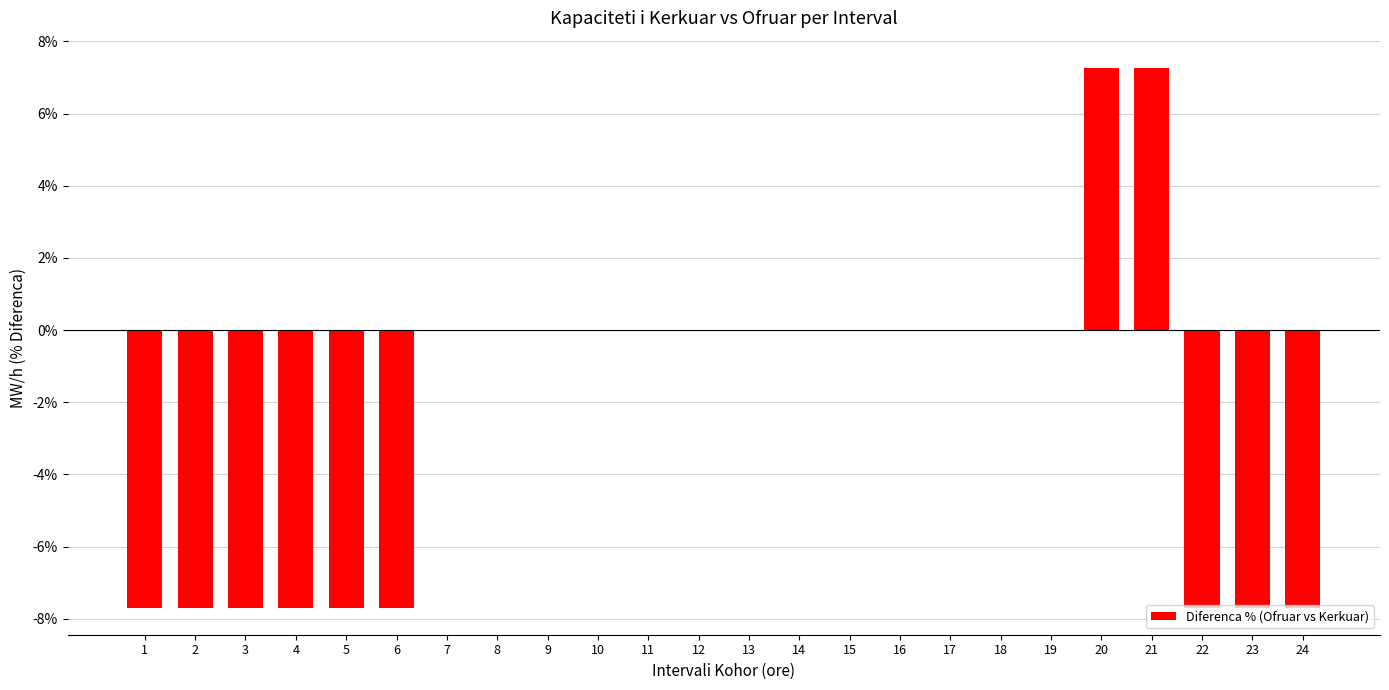

What is the greatest value displayed?

7.3